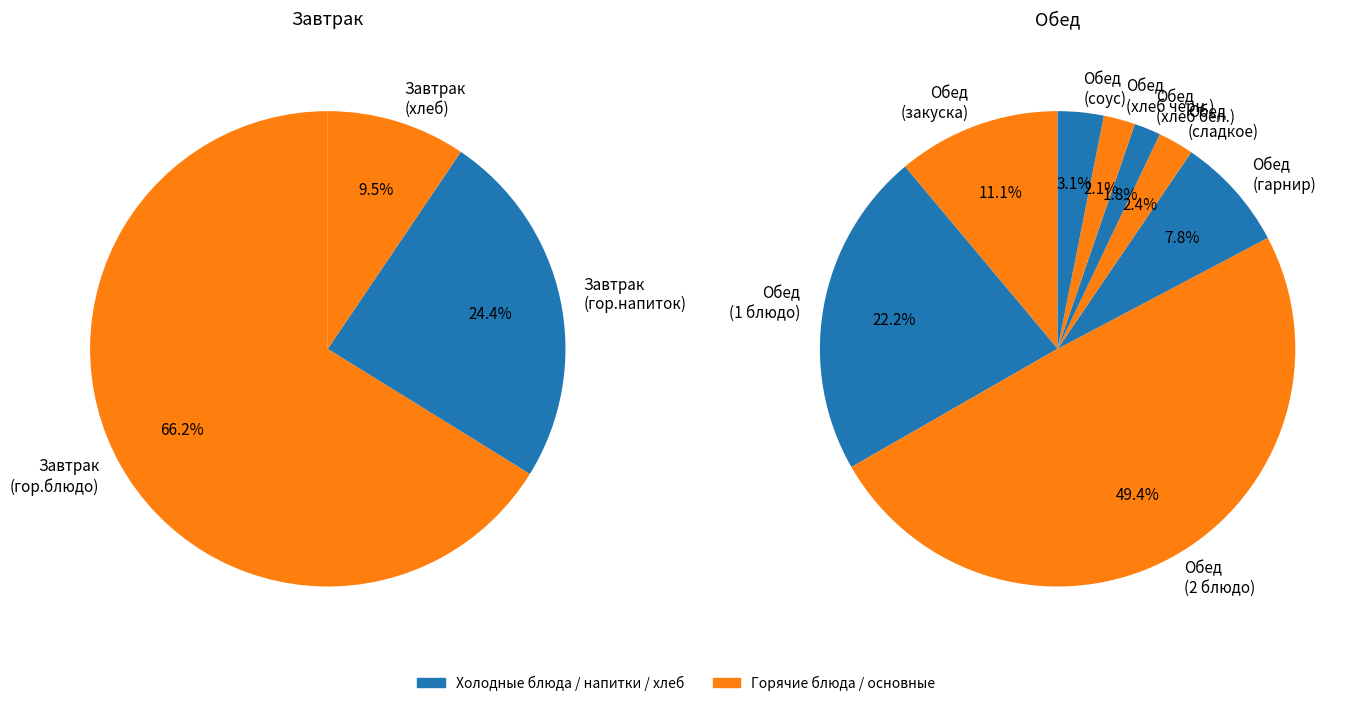

Is it true that Обед (сладкое) is 1% of the pie?

False